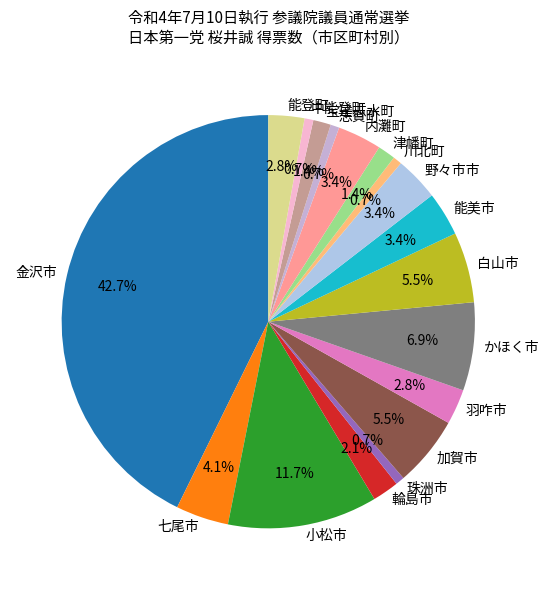

What is the ratio of the value at 川北町 to the value at 能美市?

0.2